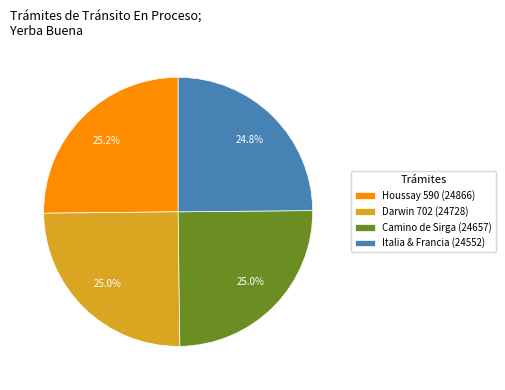

Count the number of slices in the pie.

4